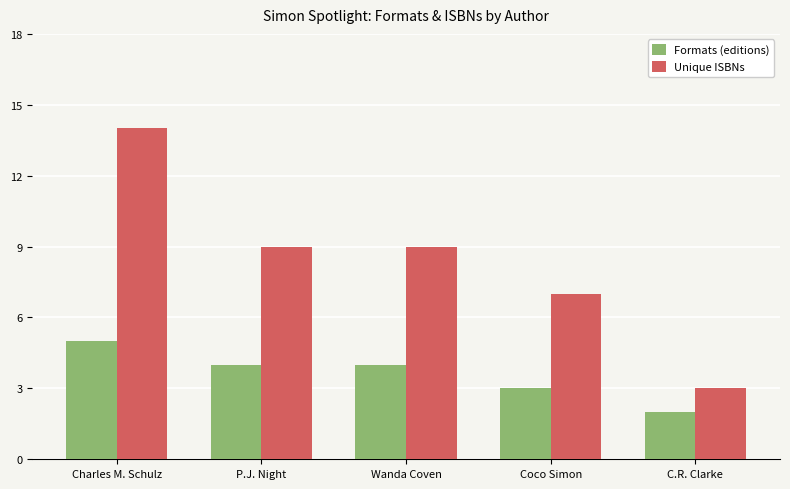

How many data points does each series have?

5